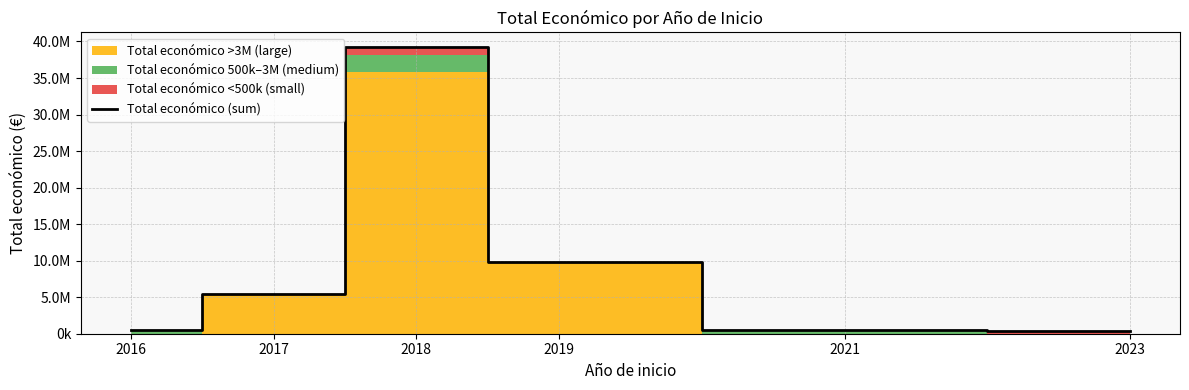

What is the greatest value displayed?

39276366